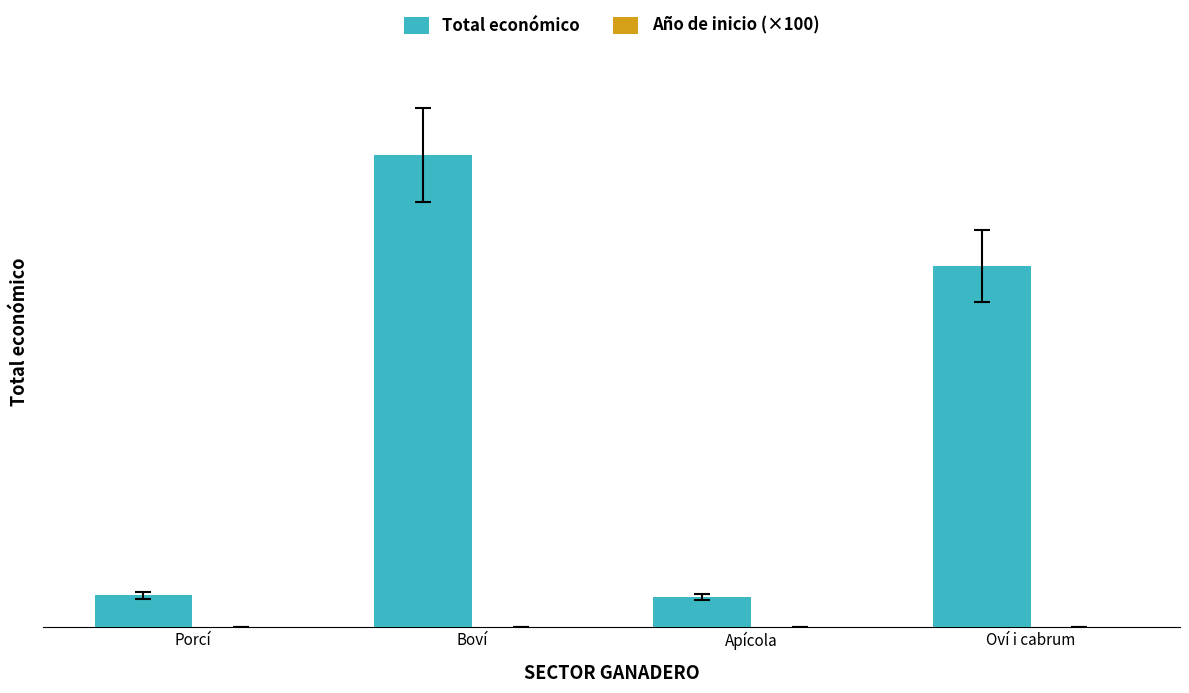

Which category has the lowest value across all series?

Porcí